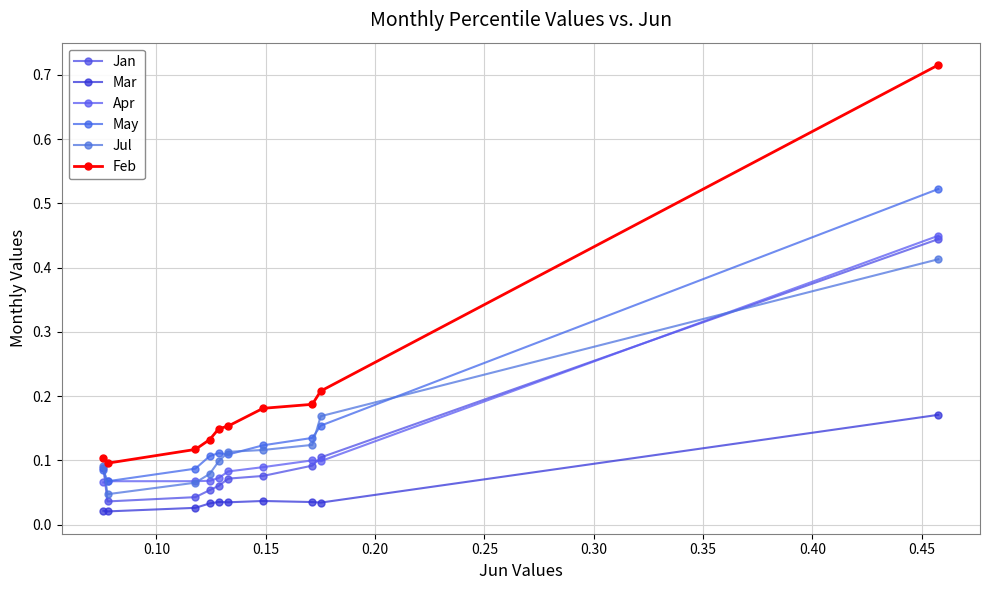

True or false: Mar and Feb cross at least once.

False